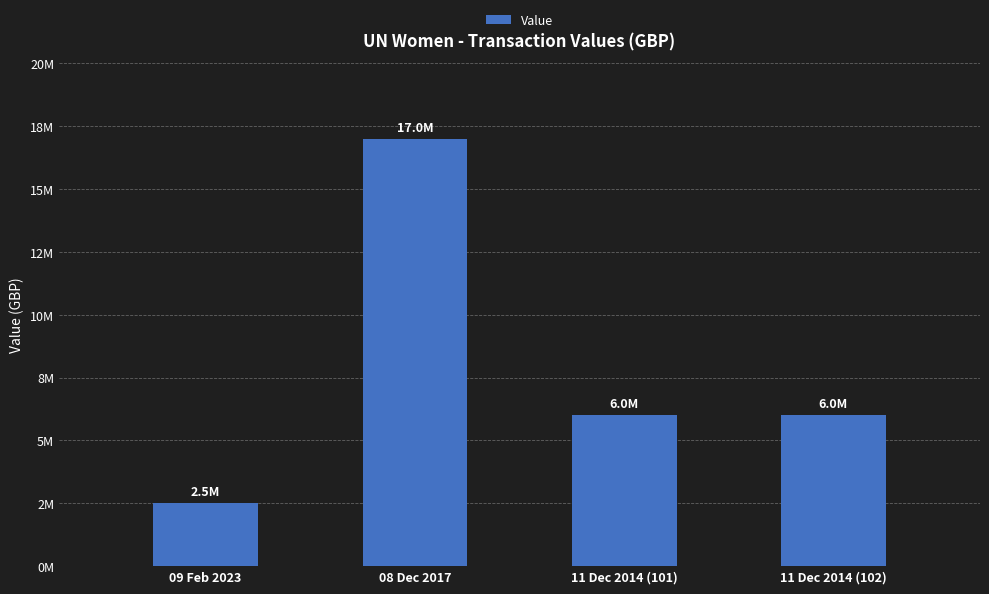

Does the chart contain any negative values?

No